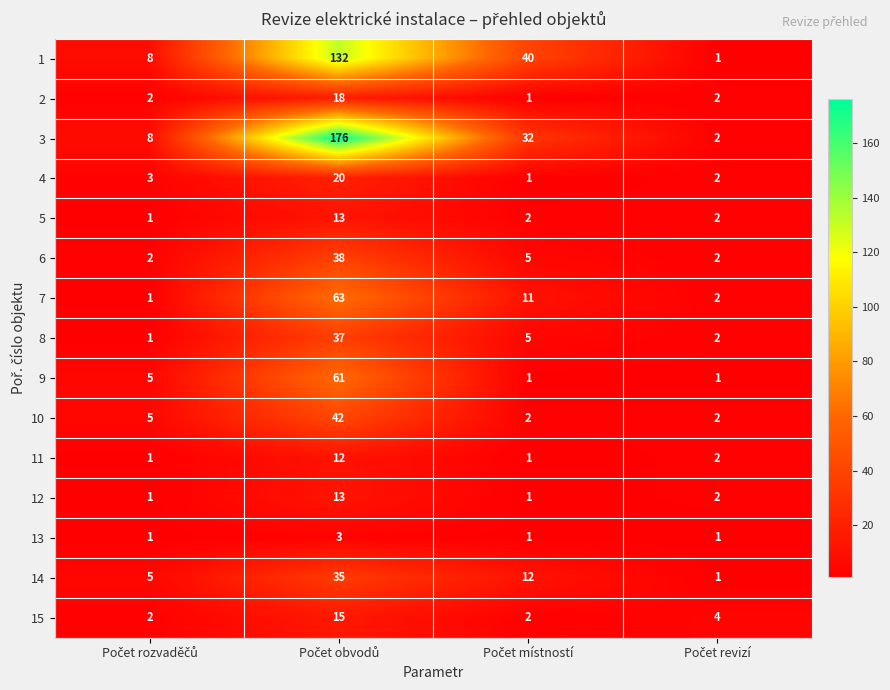

Which series has the largest range (max minus min)?

3